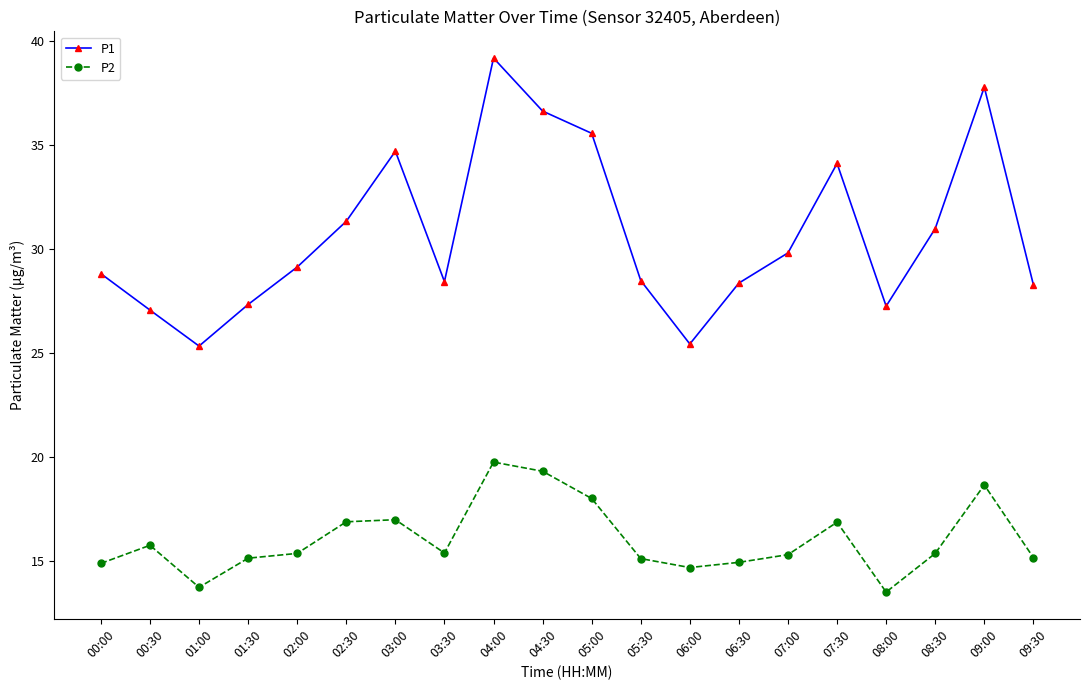

How many lines are shown in the chart?

2